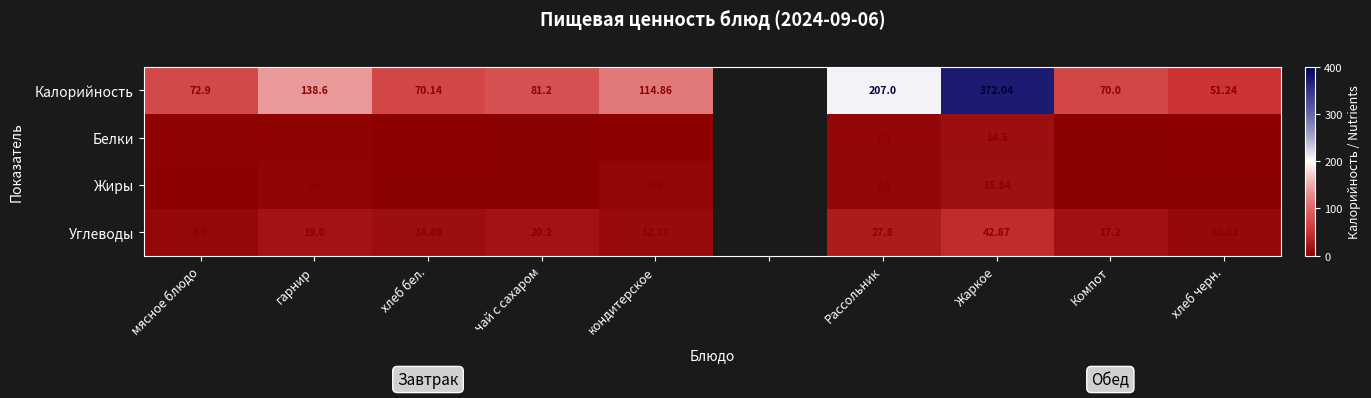

Between гарнир and Компот, which series saw the biggest shift?

Калорийность